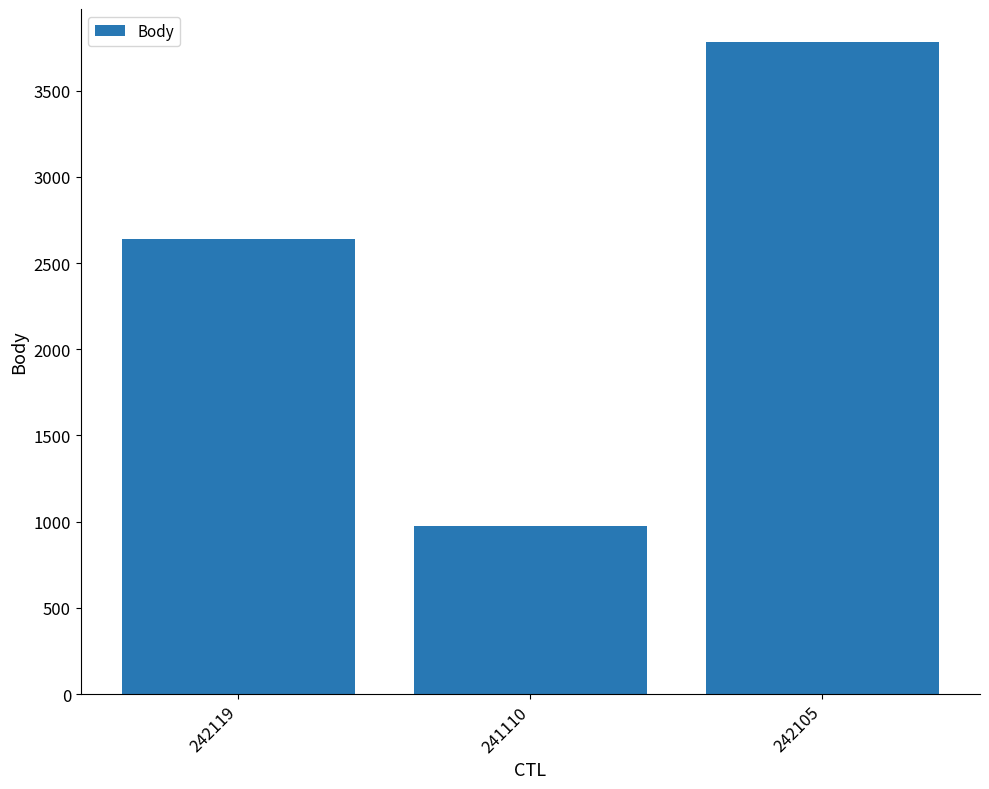

Which label corresponds to the smallest value in the chart?

241110